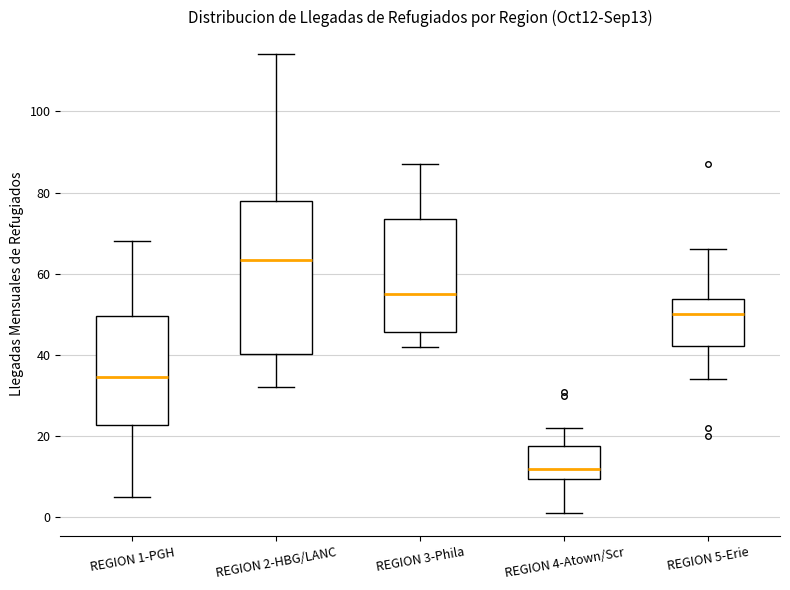

Comparing the boxes themselves (not the whiskers), which one is the tallest?

REGION 2-HBG/LANC